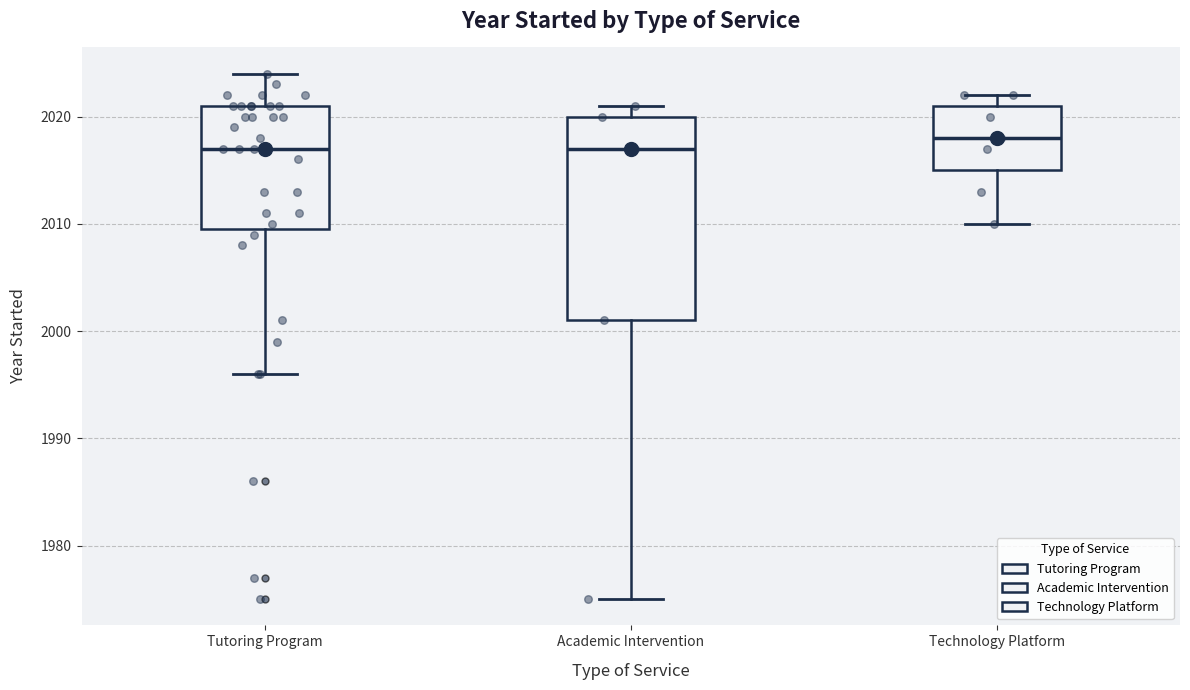

Which box is the tallest, from its lower edge to its upper edge?

Academic Intervention